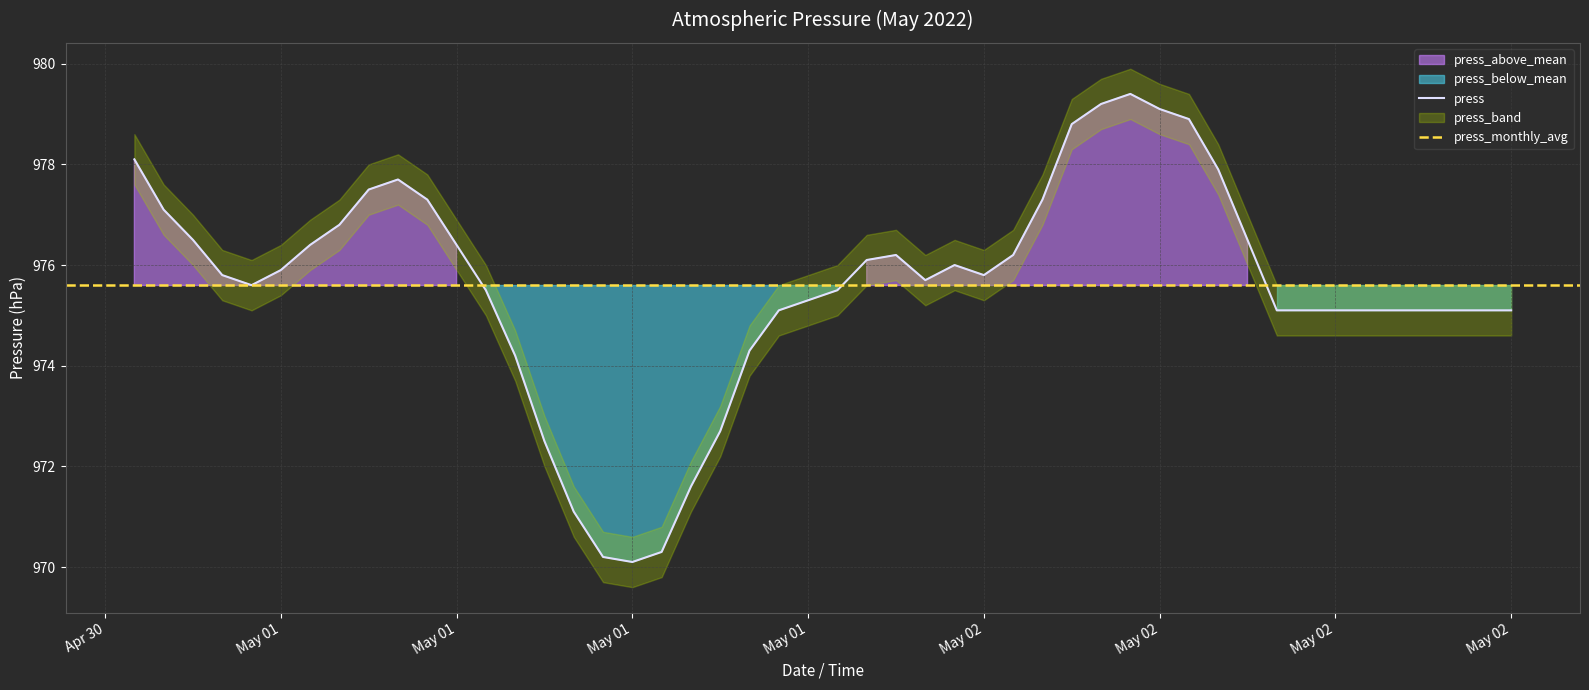

The press_max series shows 979.4 at 2022-05-02. True or false?

True